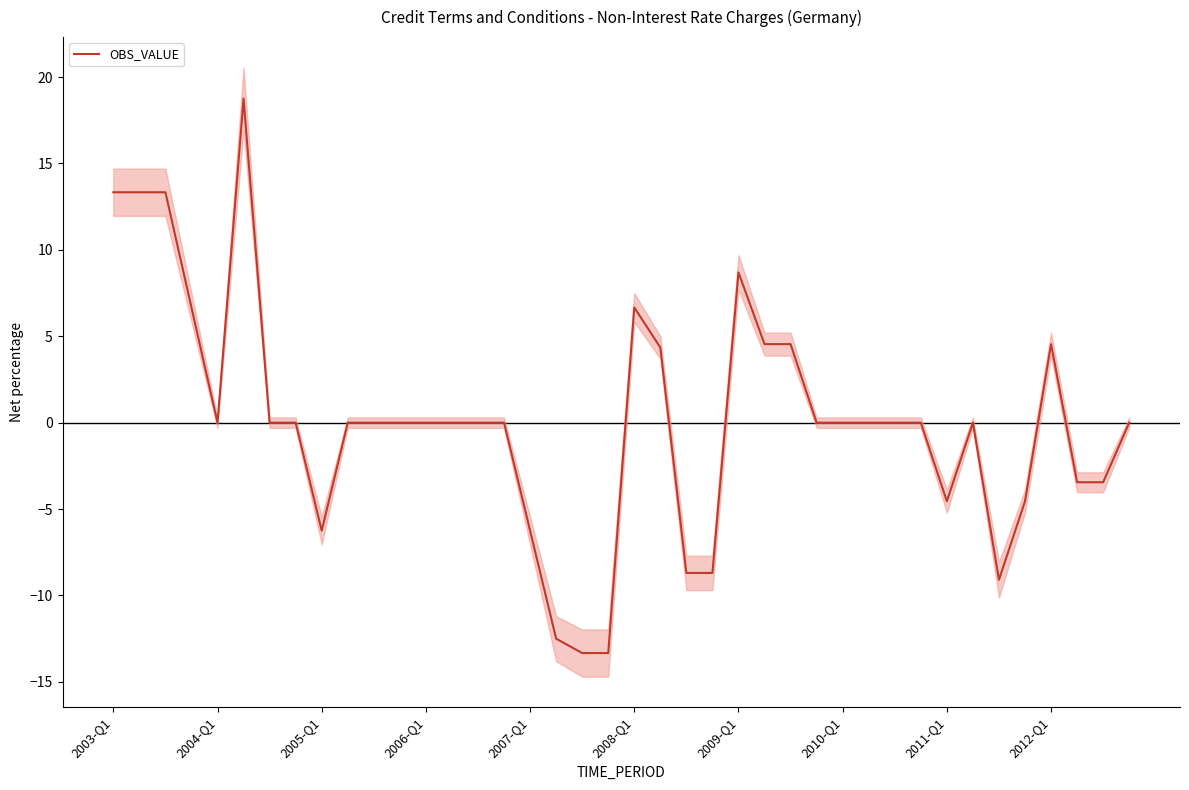

The value of OBS_VALUE at 2009-Q1 is 5.2. True or false?

False